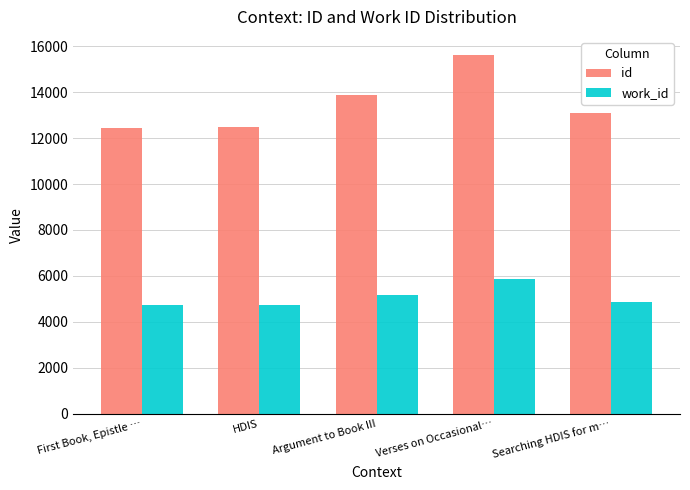

What is the difference between the second highest and minimum values in the work_id series?

451